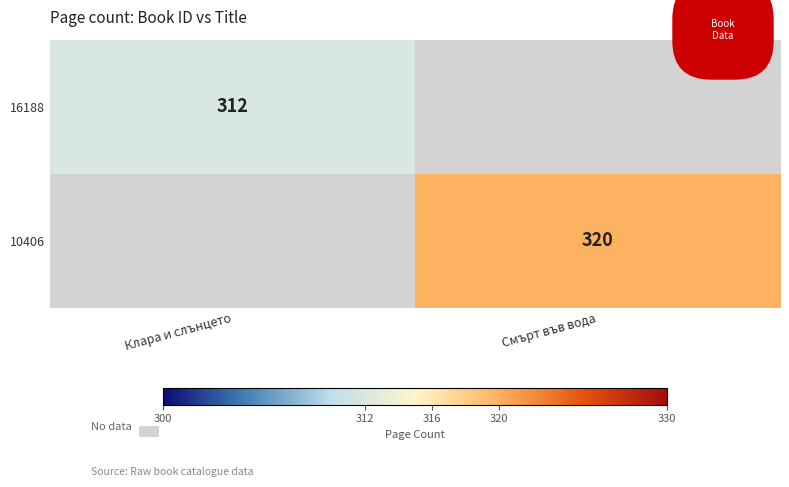

Between Клара и слънцето and Смърт във вода, which is larger?

Смърт във вода